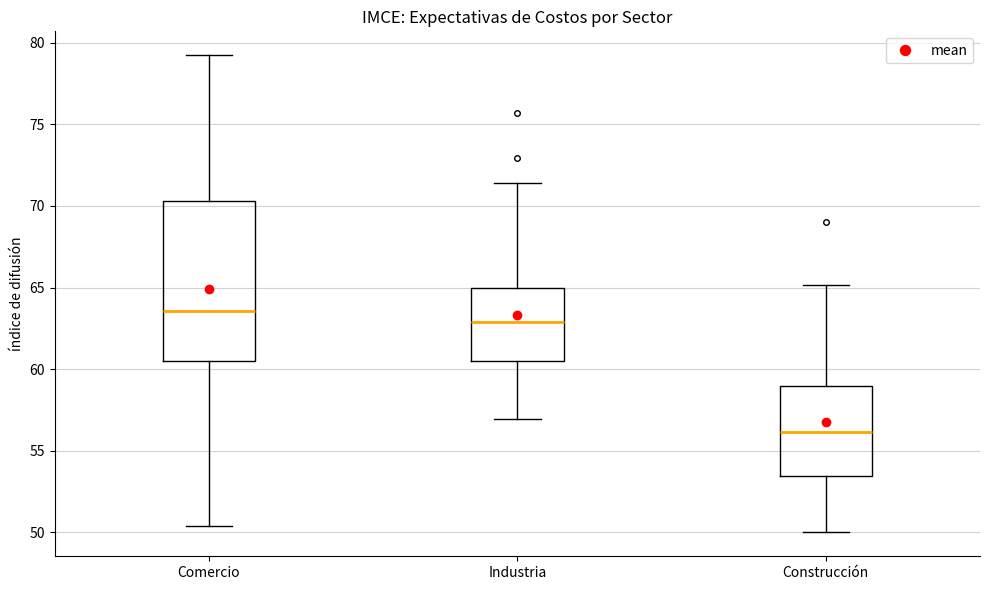

Comparing the boxes themselves (not the whiskers), which one is the tallest?

Comercio